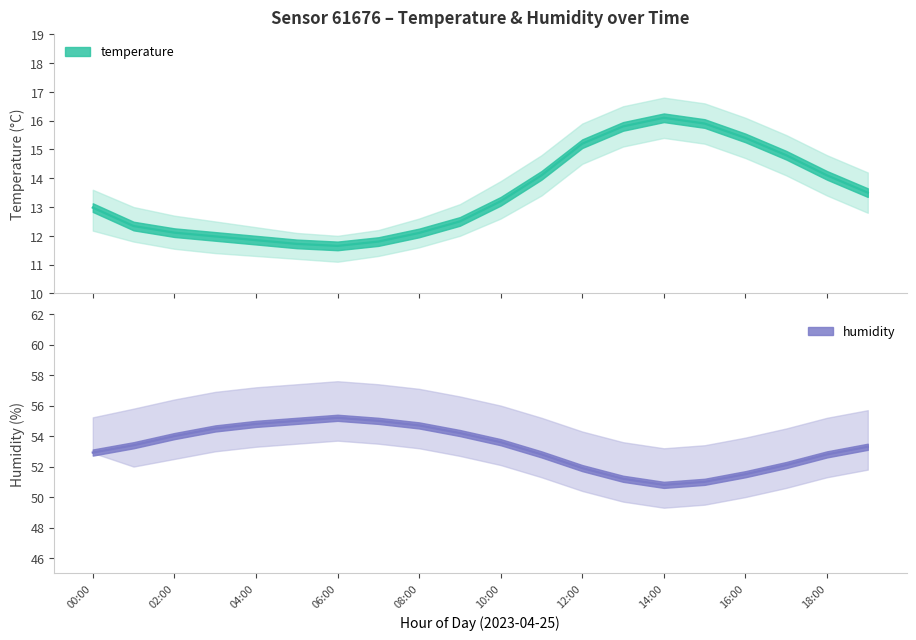

At 10:00, list the series in order from largest to smallest.

humidity_upper, humidity, humidity_lower, temperature_upper, temperature, temperature_lower